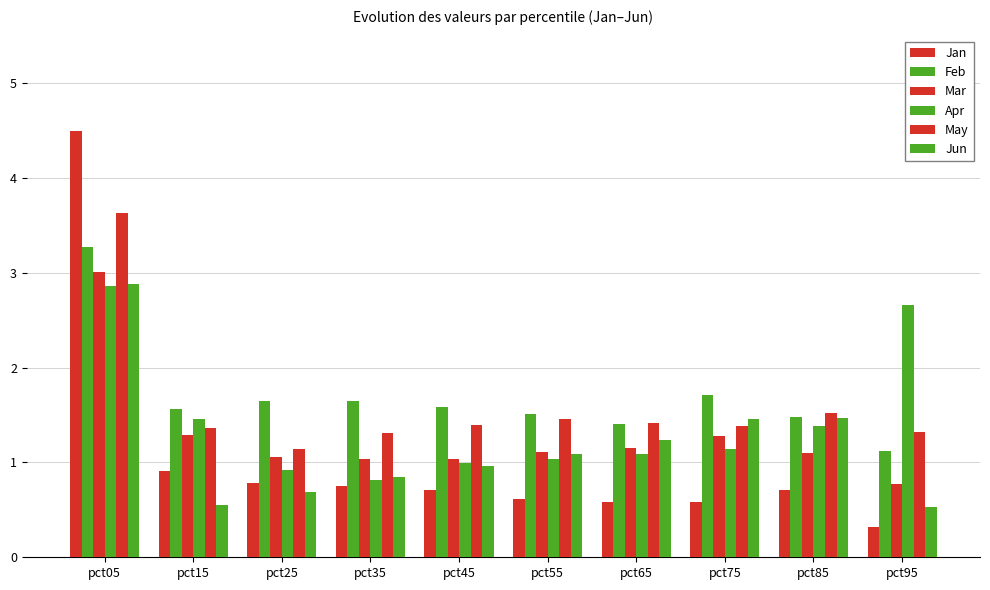

Are the bars horizontal?

No